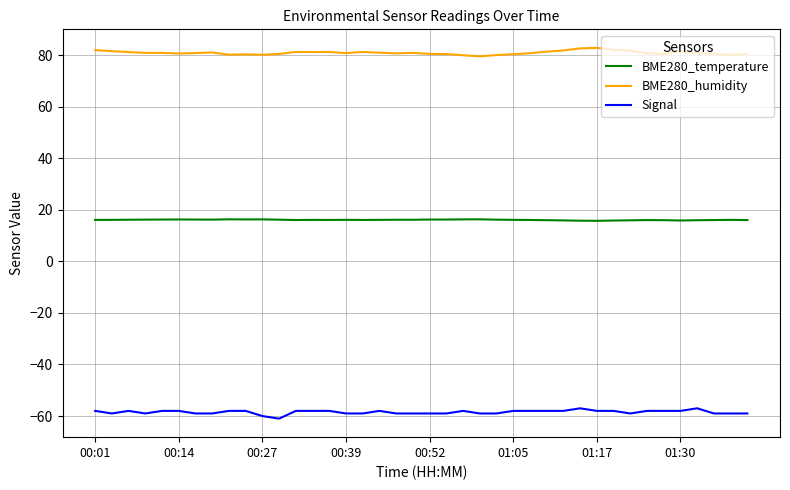

True or false: BME280_humidity and Signal cross at least once.

False